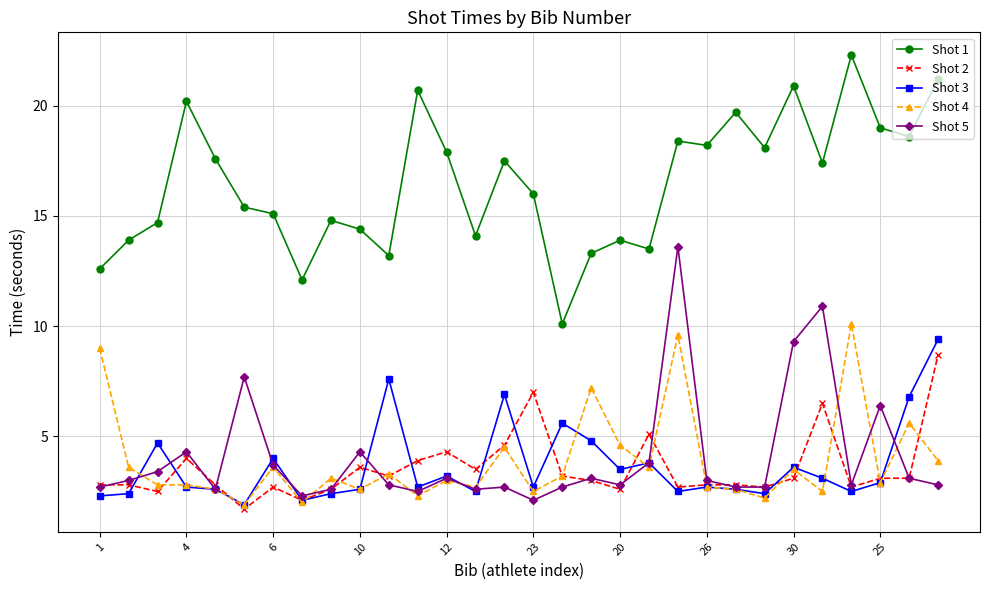

At how many categories does at least one series exceed 3?

30